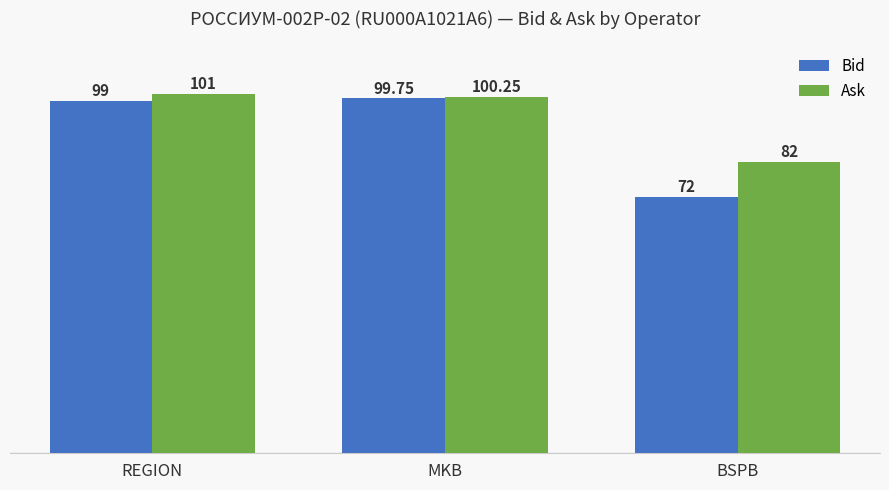

How many bars are there in each group?

2